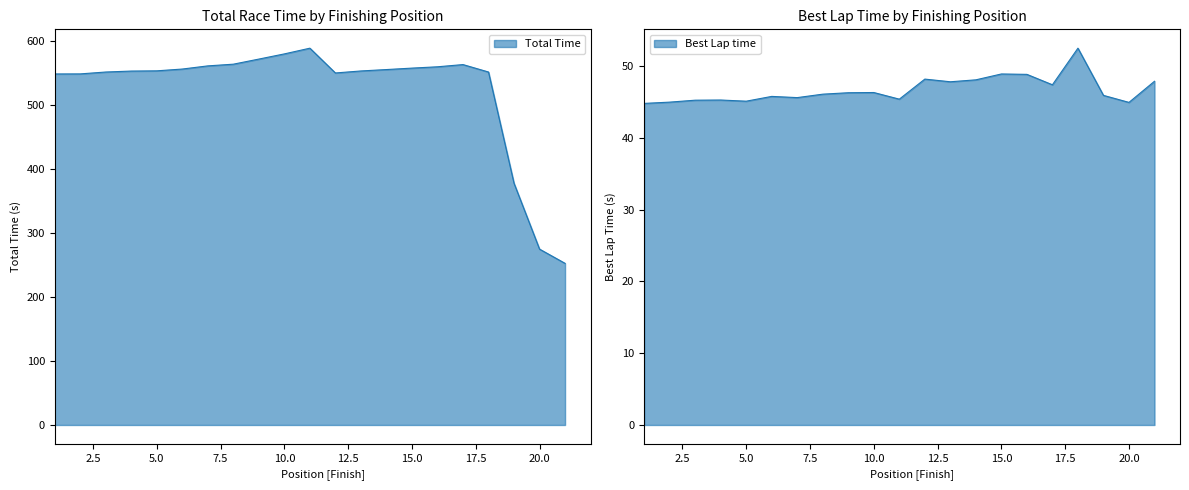

Which series has the largest range (max minus min)?

Total Time